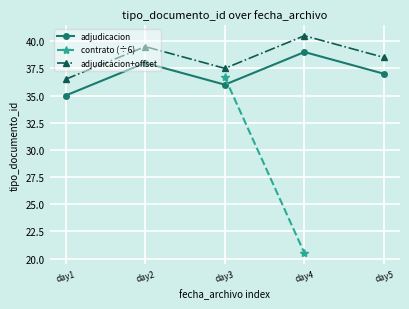

Where is the first local minimum?

day3